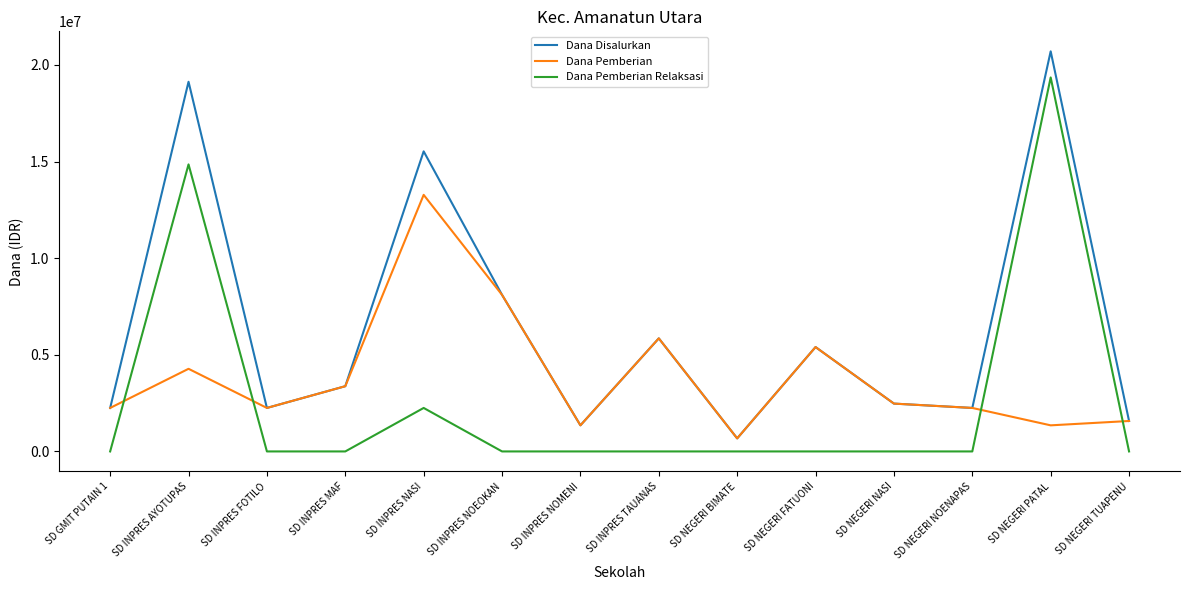

How many lines are shown in the chart?

3